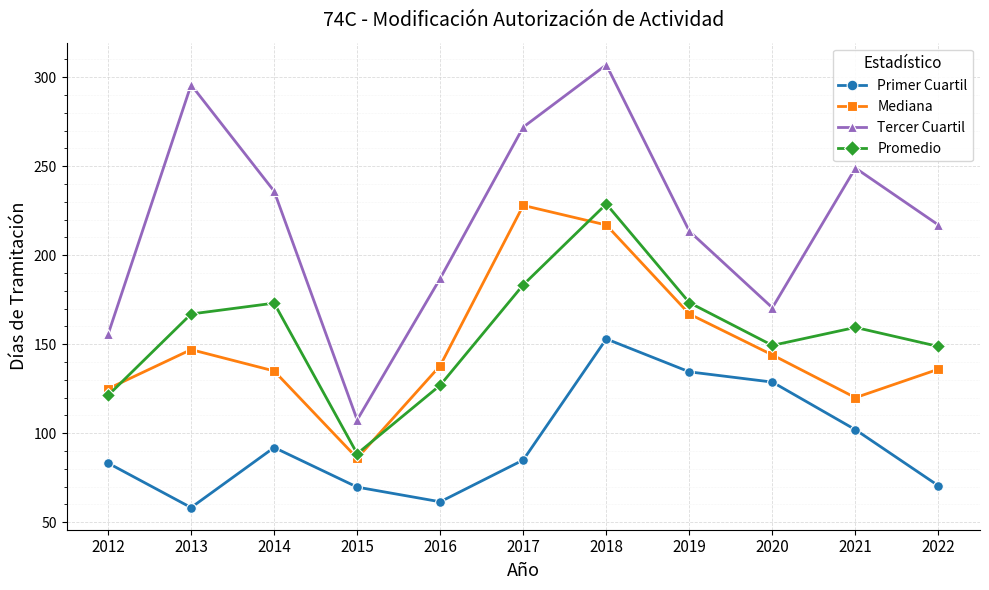

True or false: Primer Cuartil and Mediana cross at least once.

False